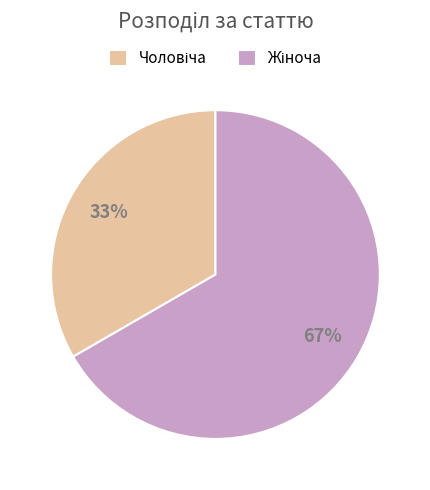

To the nearest percent, what is the average slice percentage?

50%